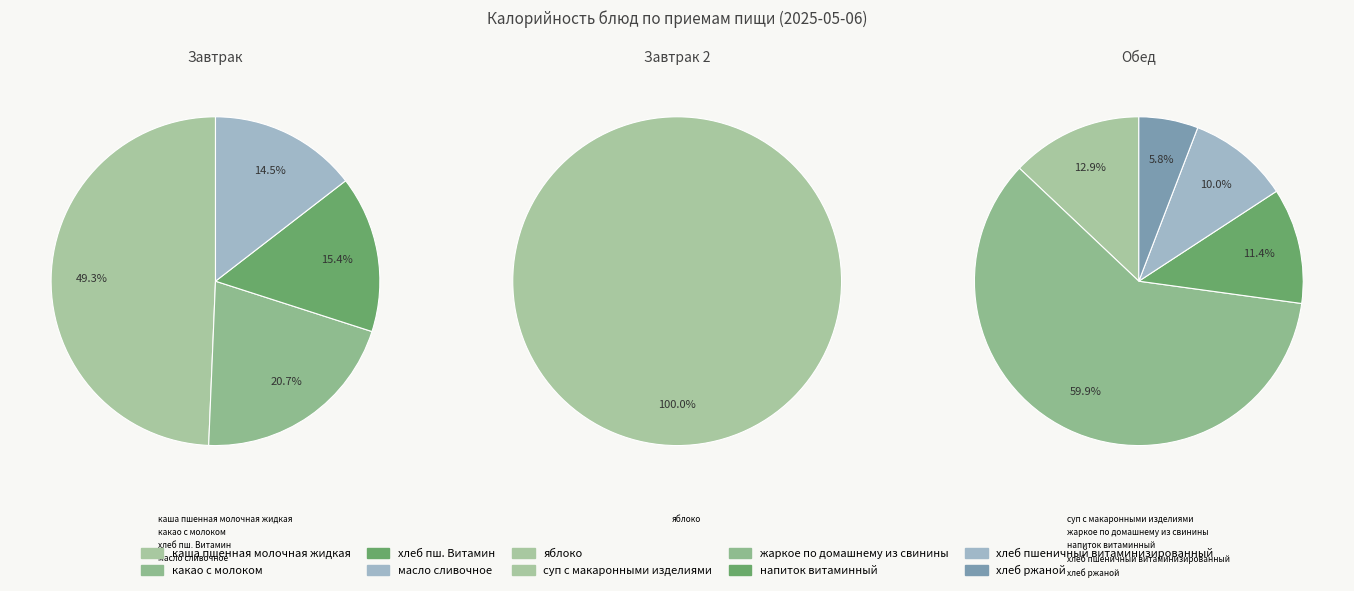

Is there any slice that represents more than half of the pie?

No